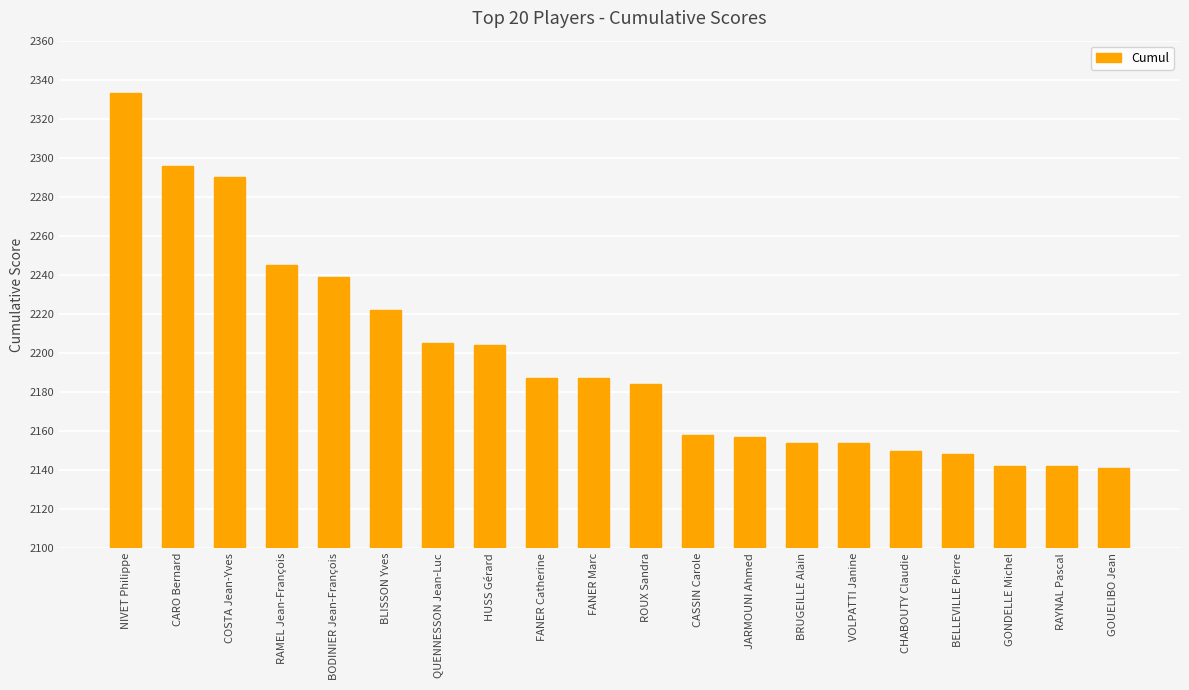

How many bars are there in total?

20